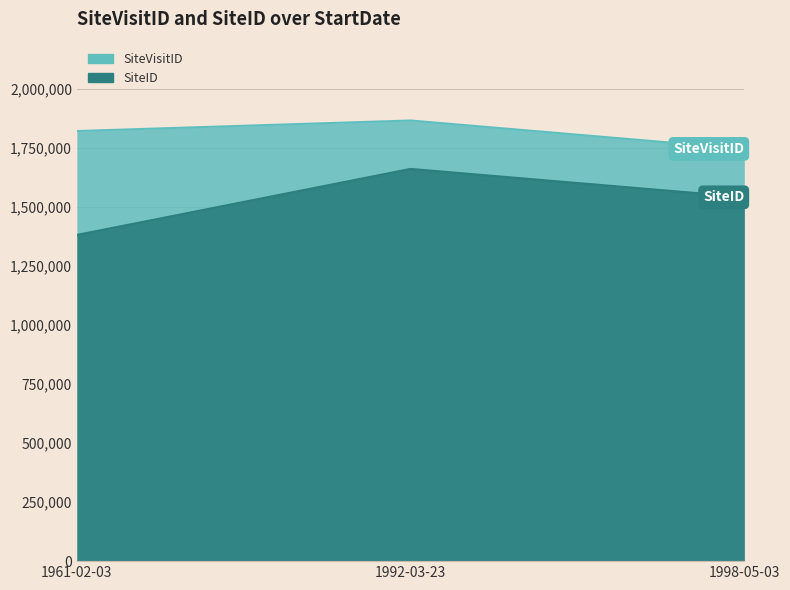

What is the sum of all SiteID values?

4581713